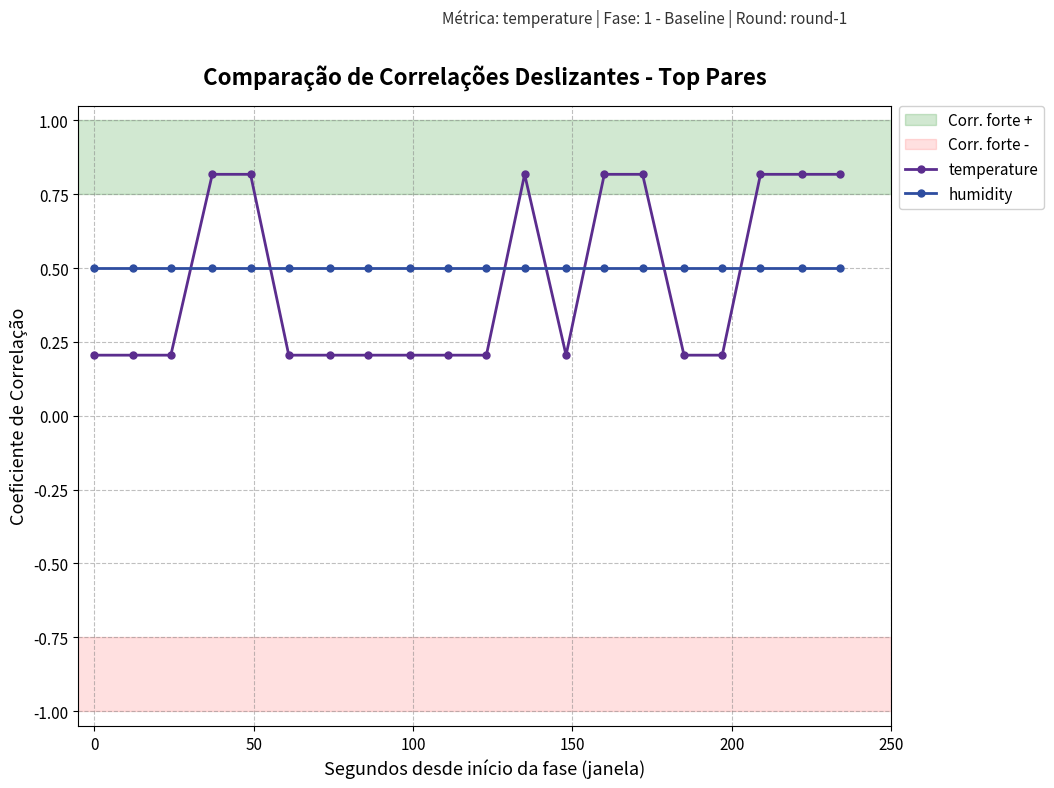

How many times do temperature and humidity cross each other?

7